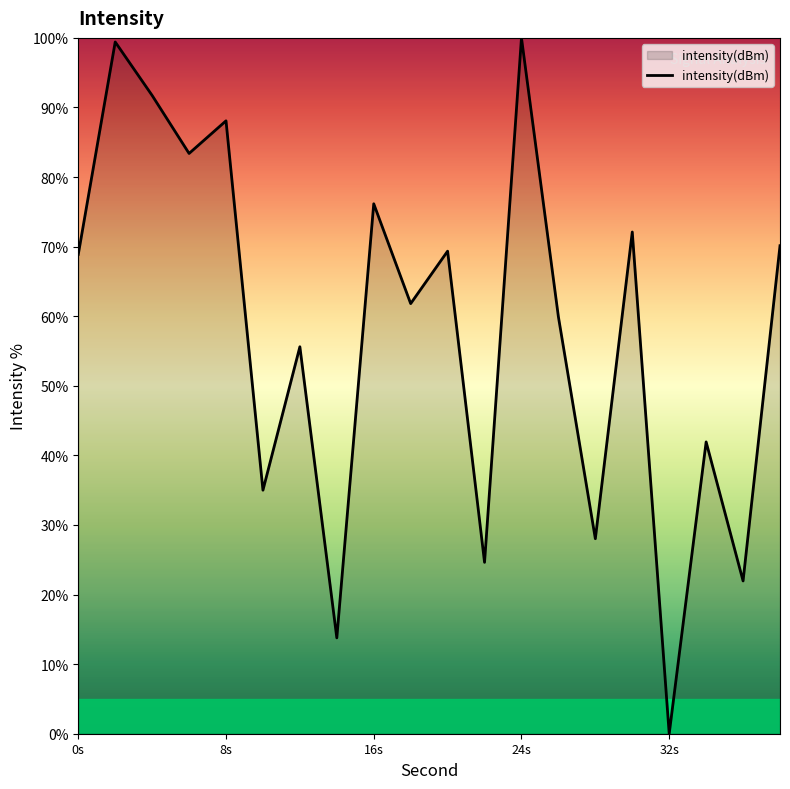

What is the maximum value shown in the chart?

100.0